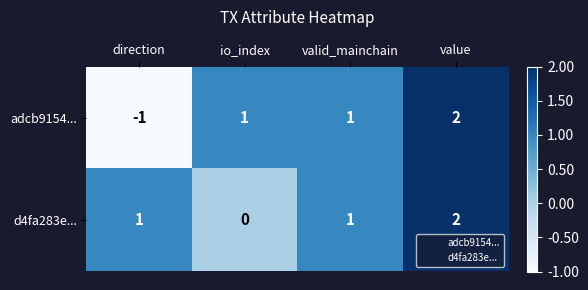

Which category has the highest value in the adcb9154... series?

value